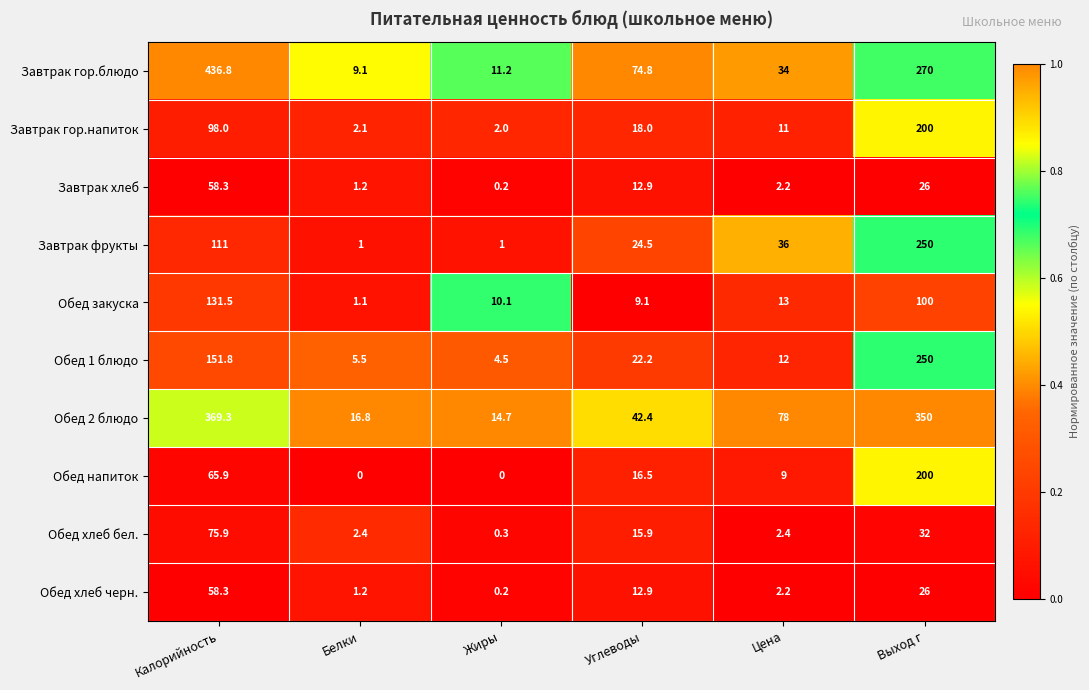

What is the total value across all series at Выход г?

1704.0